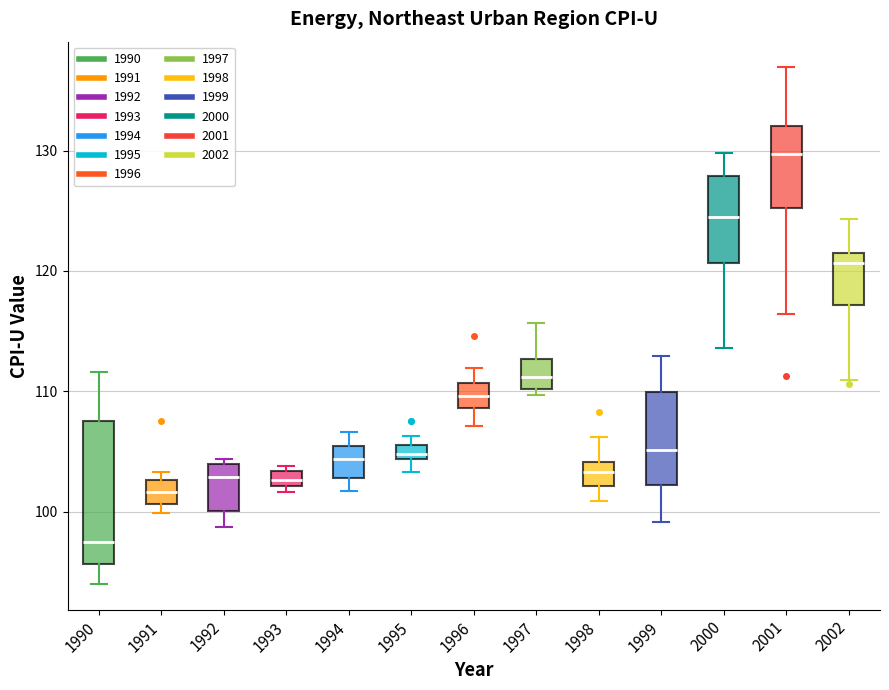

Where does the median line of the box at x = 1994 sit on the y-axis? The values are not printed on the chart, so give them approximately, as read against the axis.

104